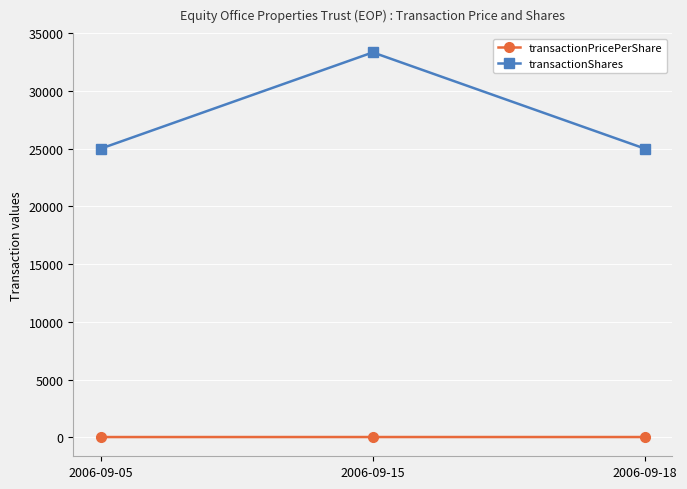

Between 2006-09-05 and 2006-09-15, which series saw the biggest shift?

transactionShares